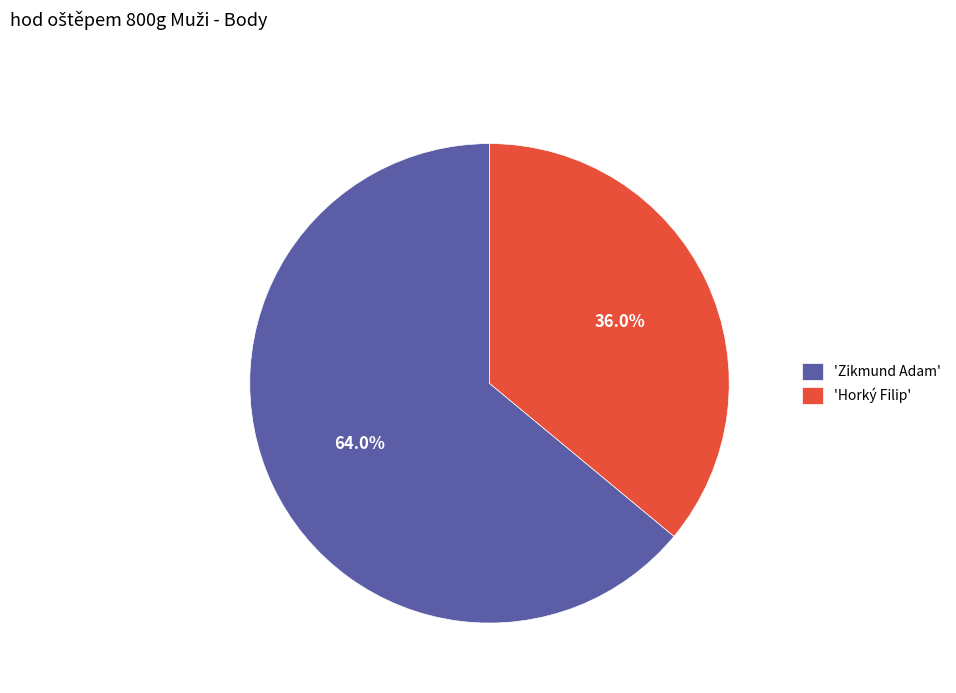

Which slice represents more than half of the pie?

'Zikmund Adam'